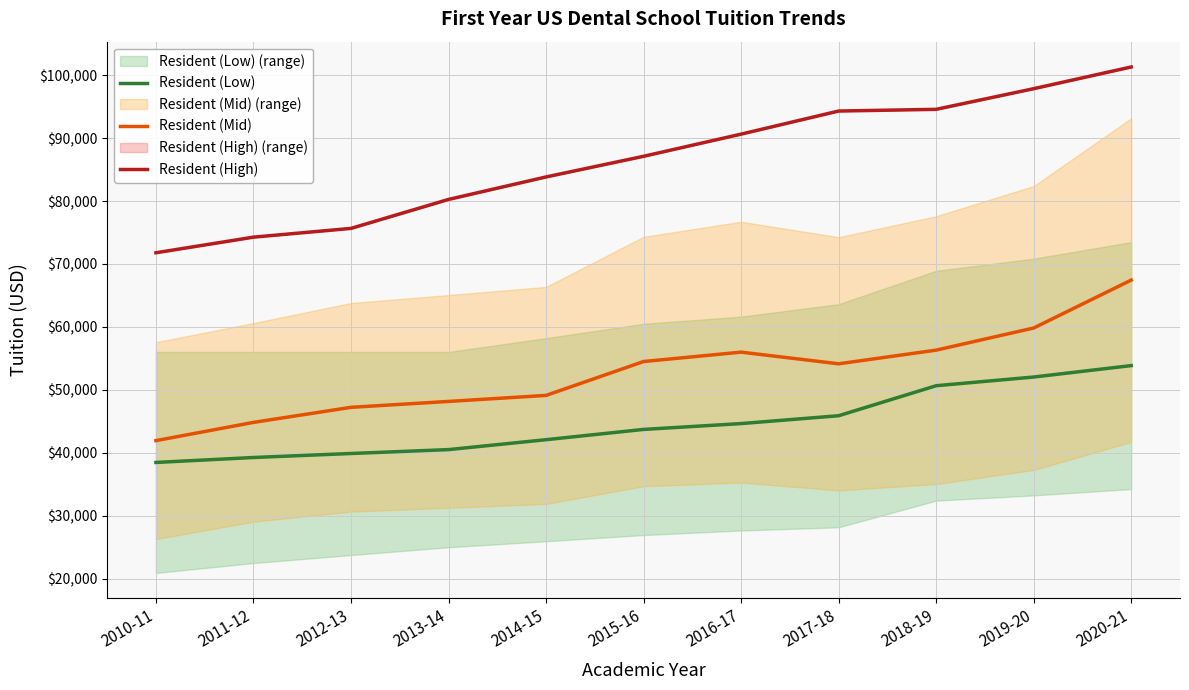

At which label does Resident (Low) first exceed 43708?

2016-17